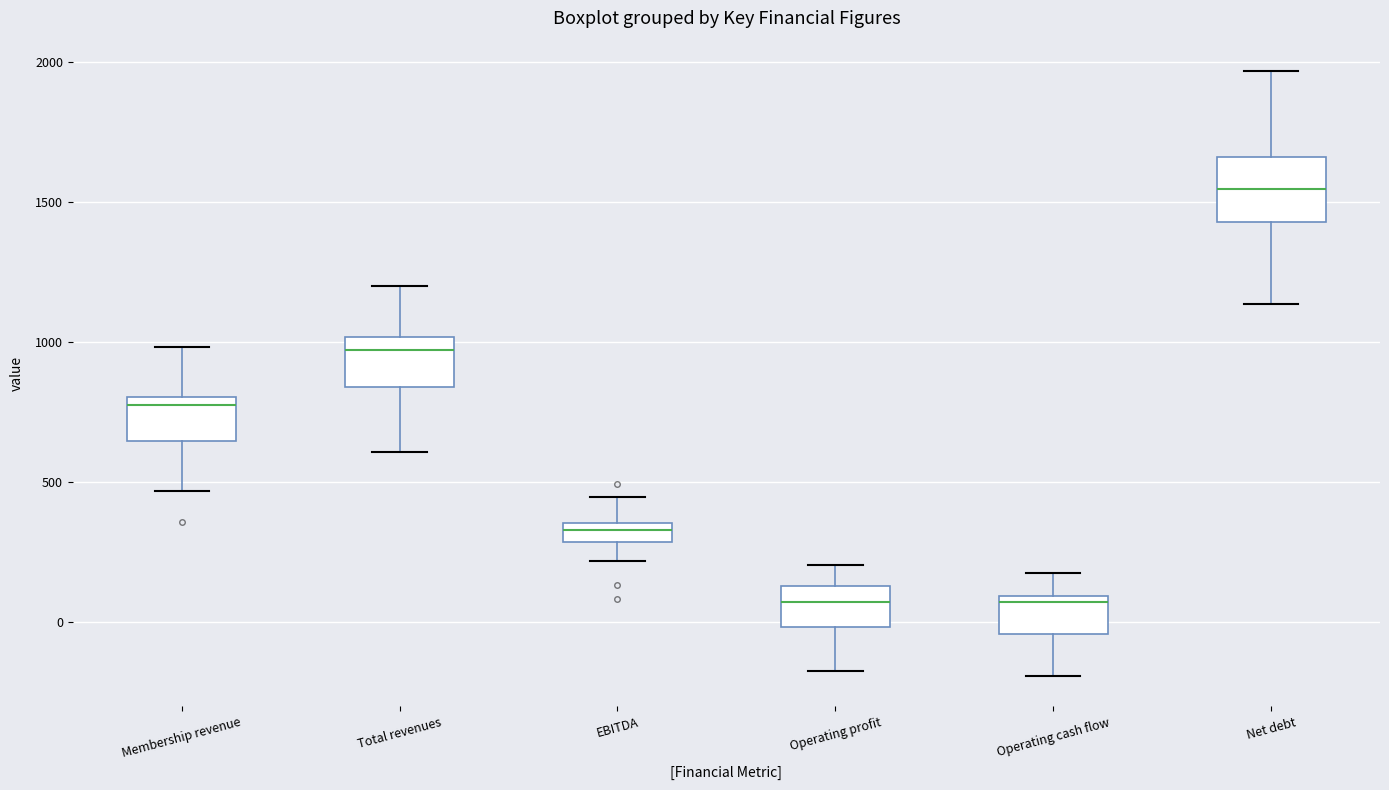

Comparing the boxes themselves (not the whiskers), which one is the tallest?

Net debt